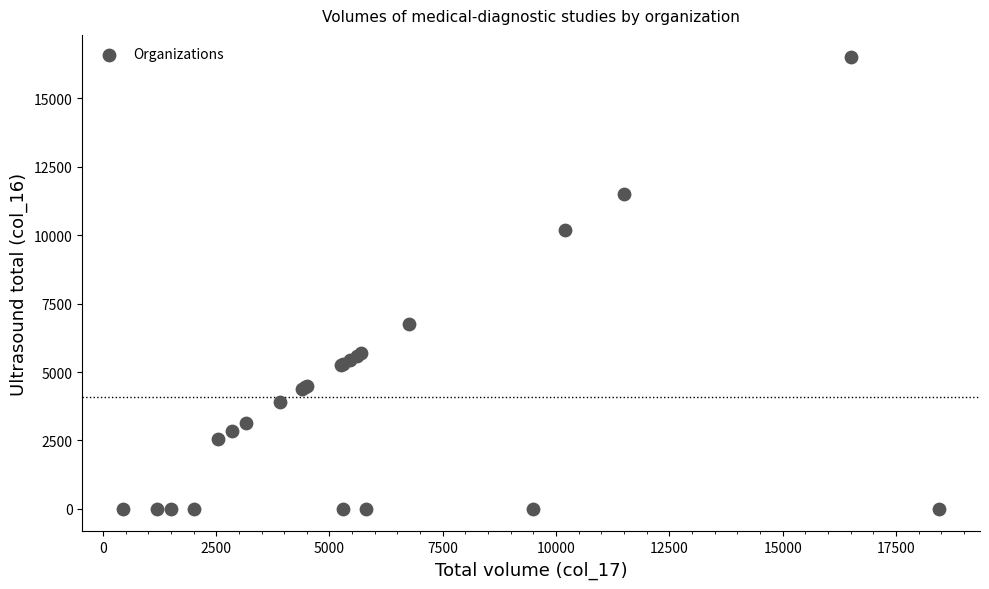

What Y value in the scatter plot is closest to 8250?

6750